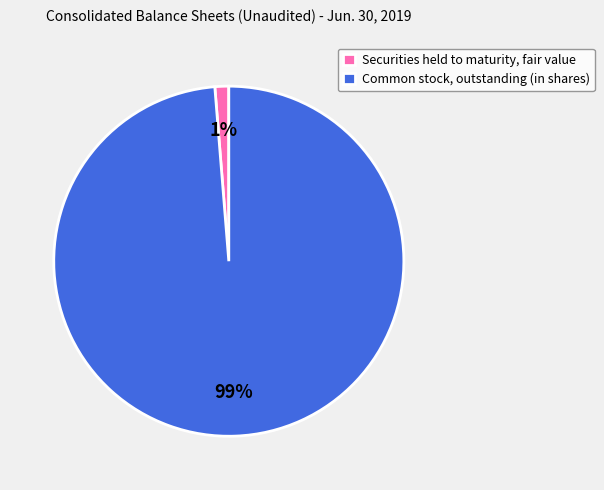

What is the majority slice?

Common stock, outstanding (in shares)